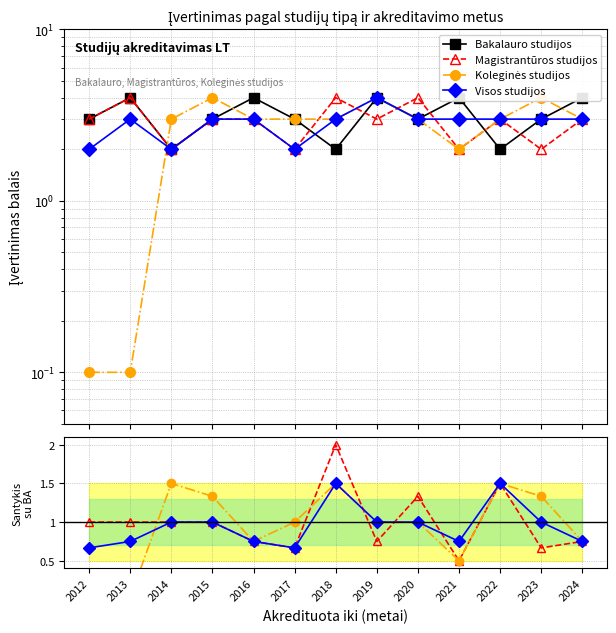

How many values in the Visos studijos series are below 1?

6